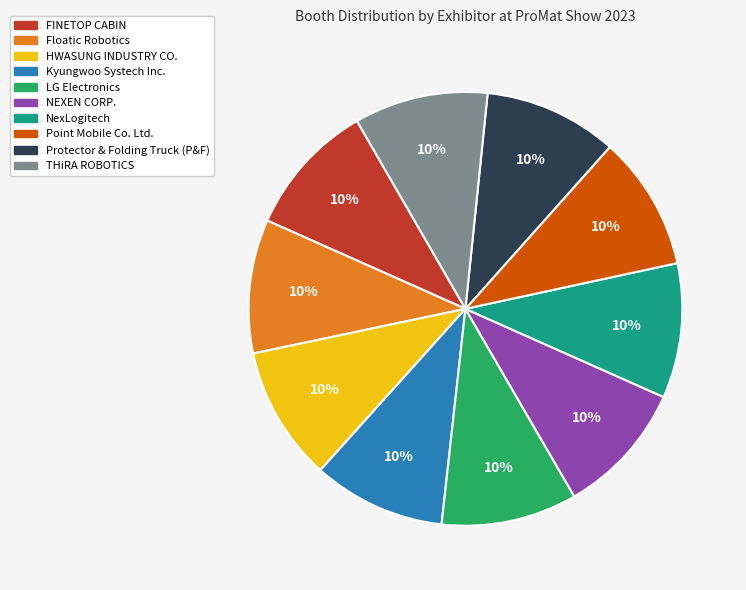

What is the ratio of the value at HWASUNG INDUSTRY CO. to the value at Point Mobile Co. Ltd.?

1.0